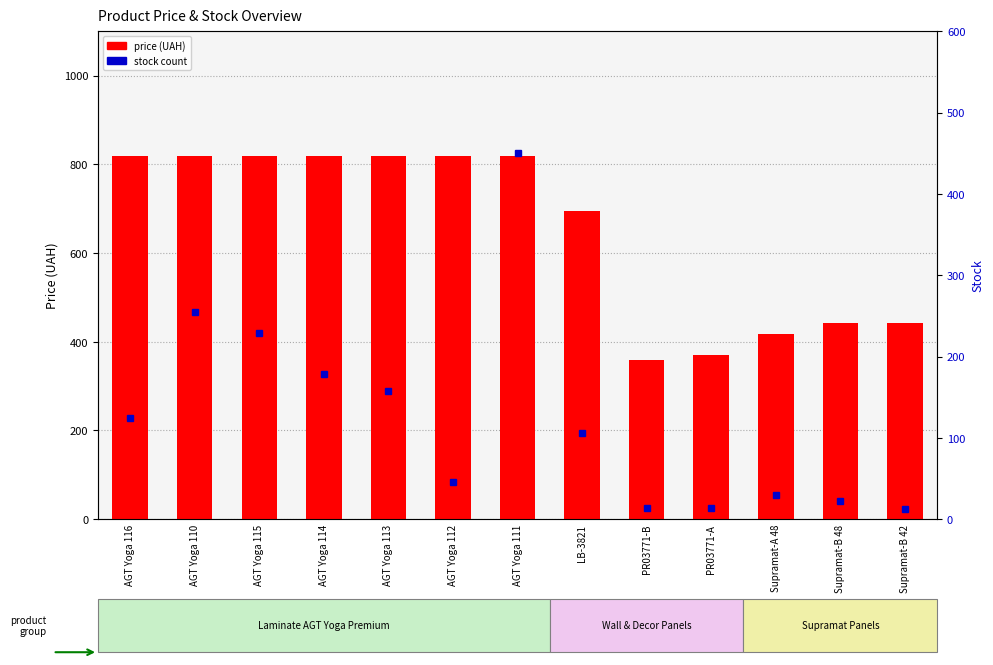

At which label does price (UAH) reach its peak?

AGT Yoga 116